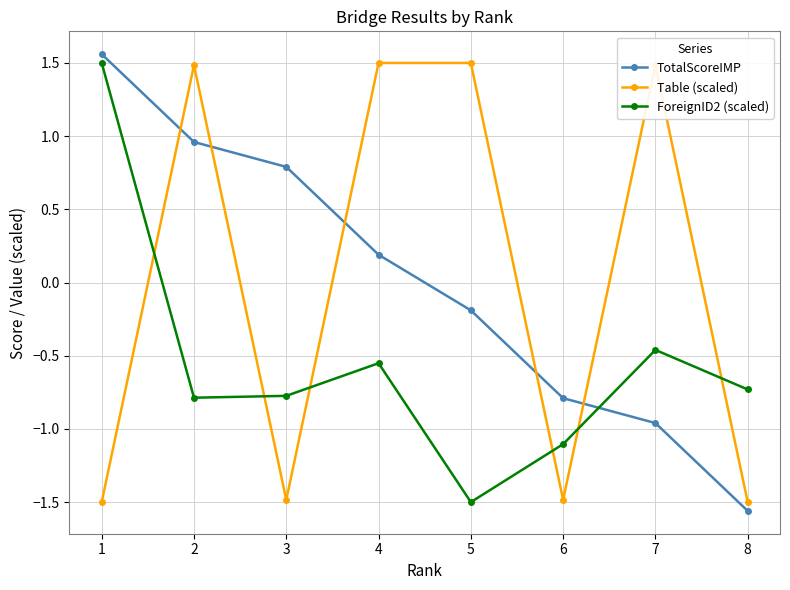

Rank the series at 4 from highest to lowest value.

Table (scaled), TotalScoreIMP, ForeignID2 (scaled)